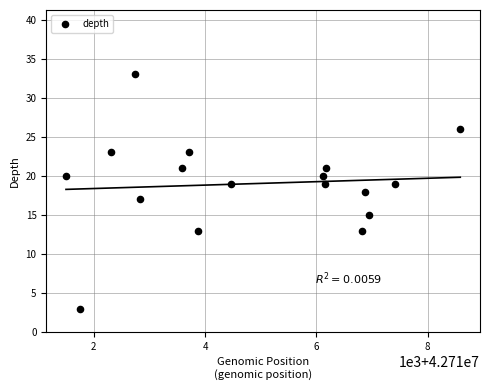

What is the range of X values (max minus min)?

7086